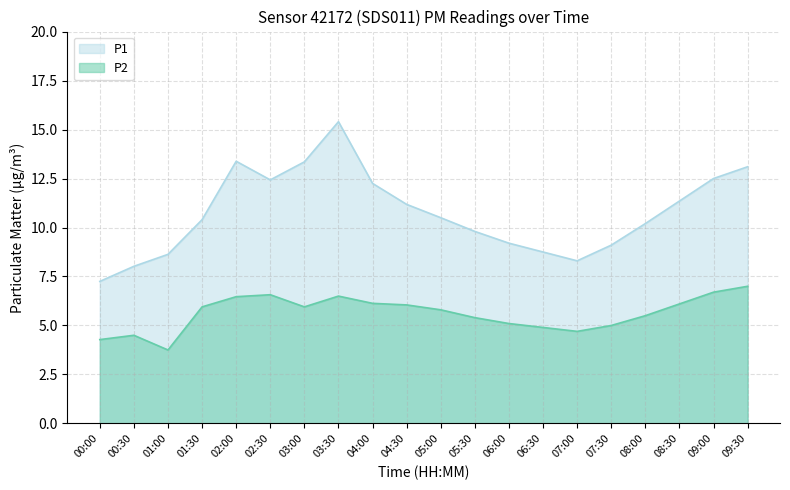

What is the spread (max minus min) of values at 06:00?

4.1